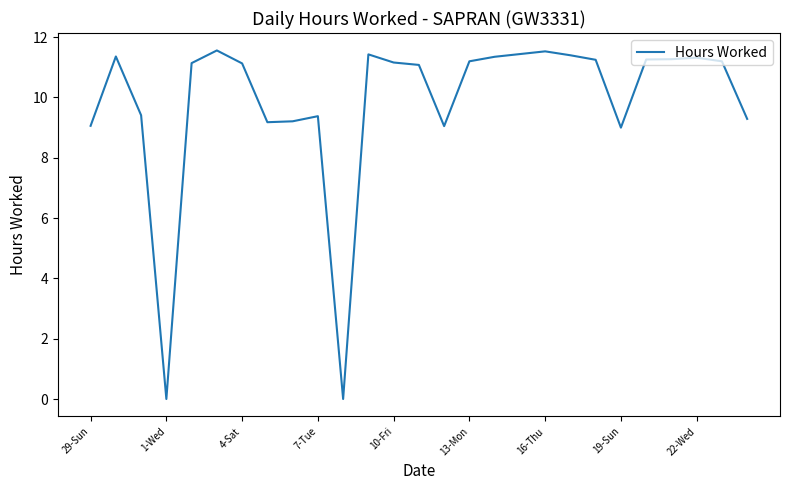

Does the chart have visible grid lines?

No